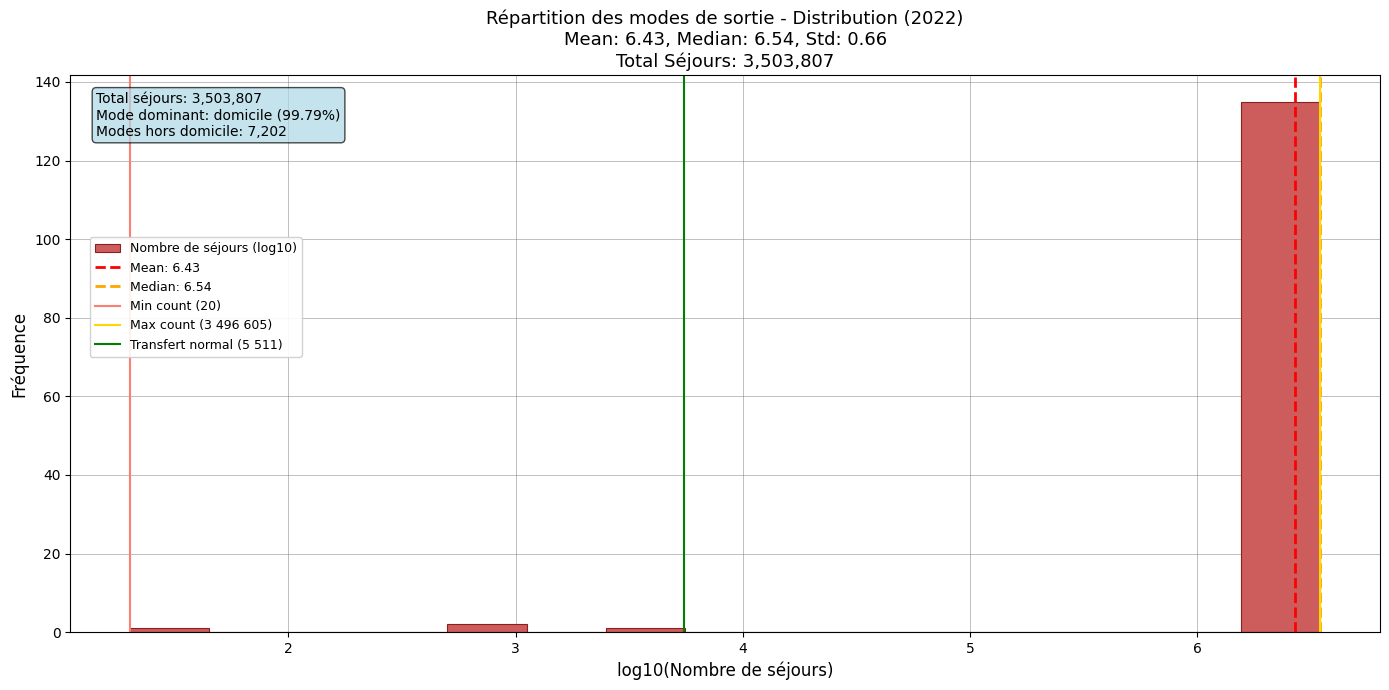

Read against the x-axis, roughly where is the centre of the tallest bar?

6.4